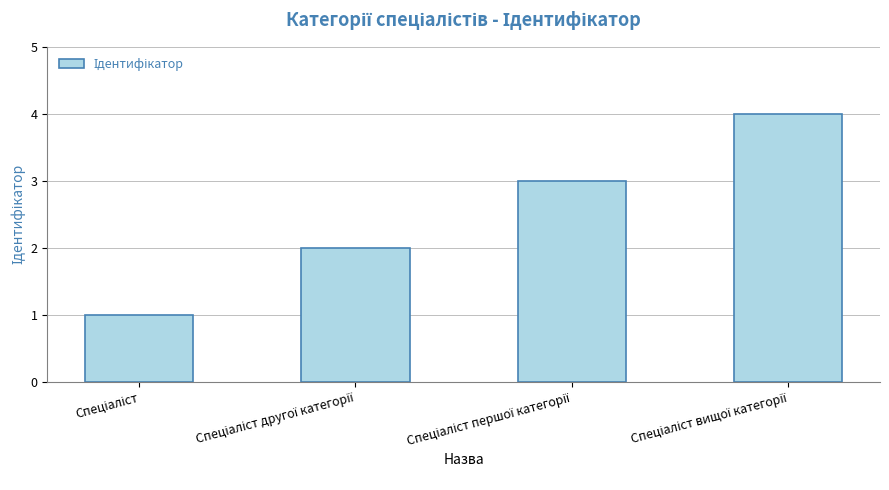

What is the greatest value displayed?

4